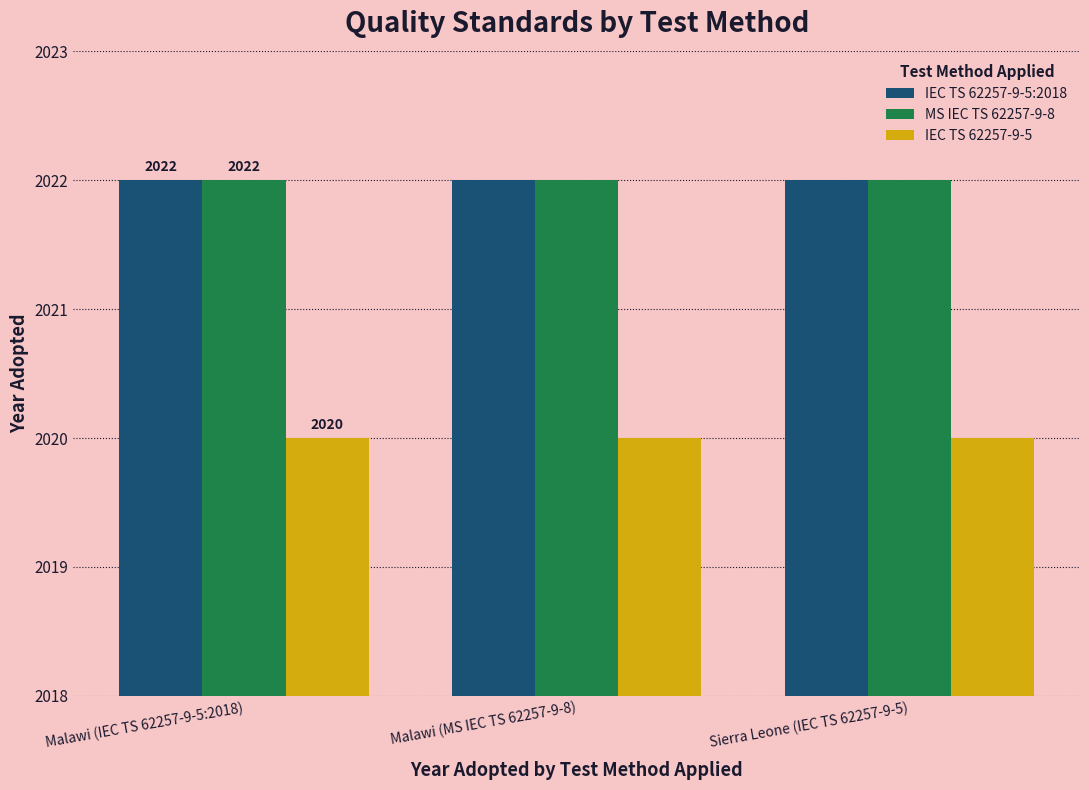

What is the minimum value shown in the chart?

2020